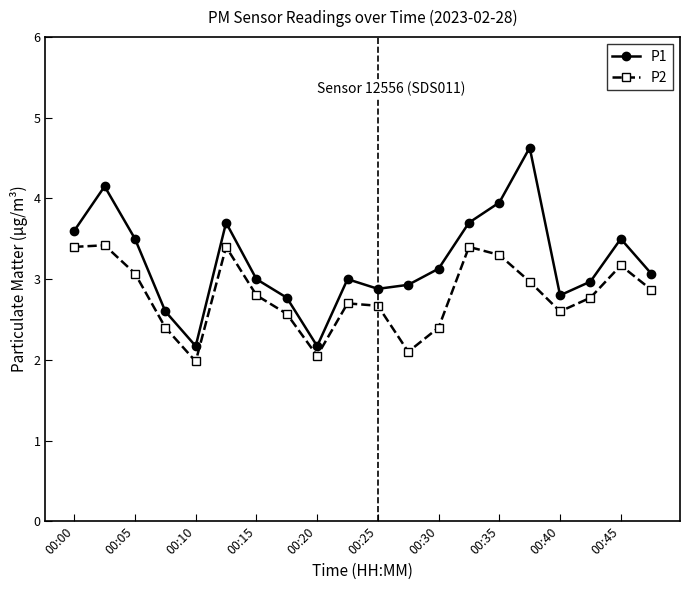

List the series in order of their peak value, highest first.

P1, P2